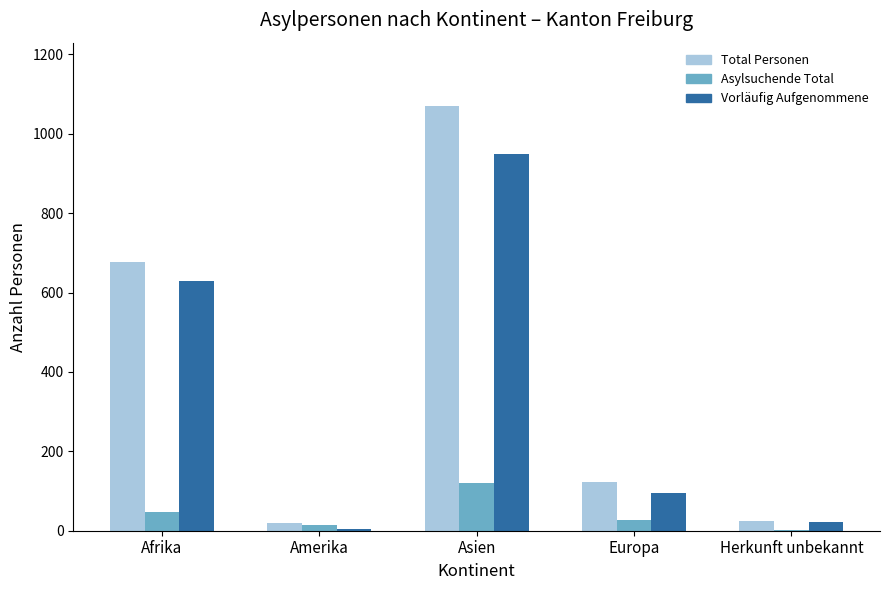

Is the value of Total Personen at Afrika greater than the value of Asylsuchende Total at Amerika?

Yes